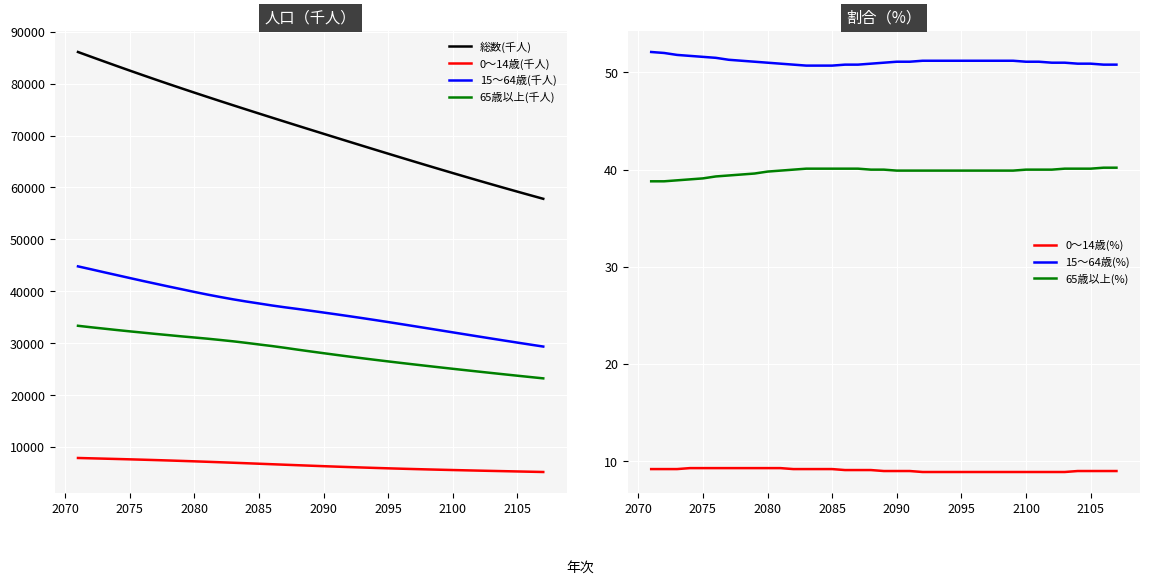

True or false: 総数(千人) and 15～64歳(千人) cross at least once.

False